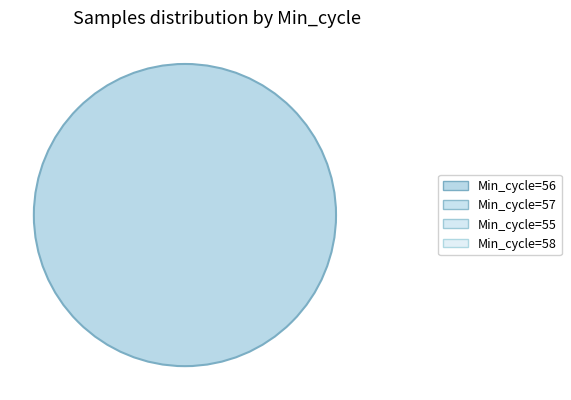

Is there a majority slice in this chart?

Yes